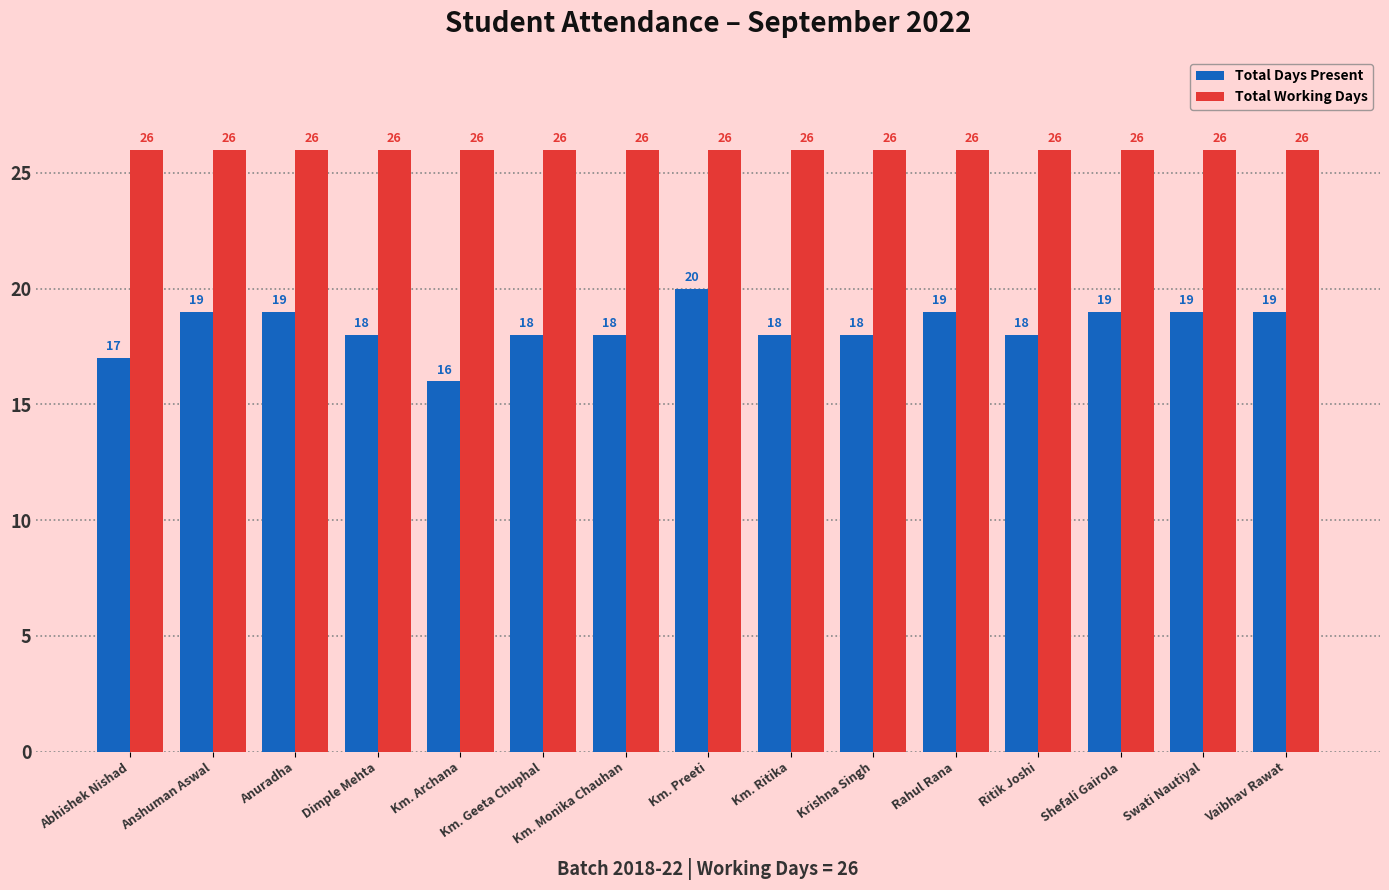

How many data points does each series have?

15